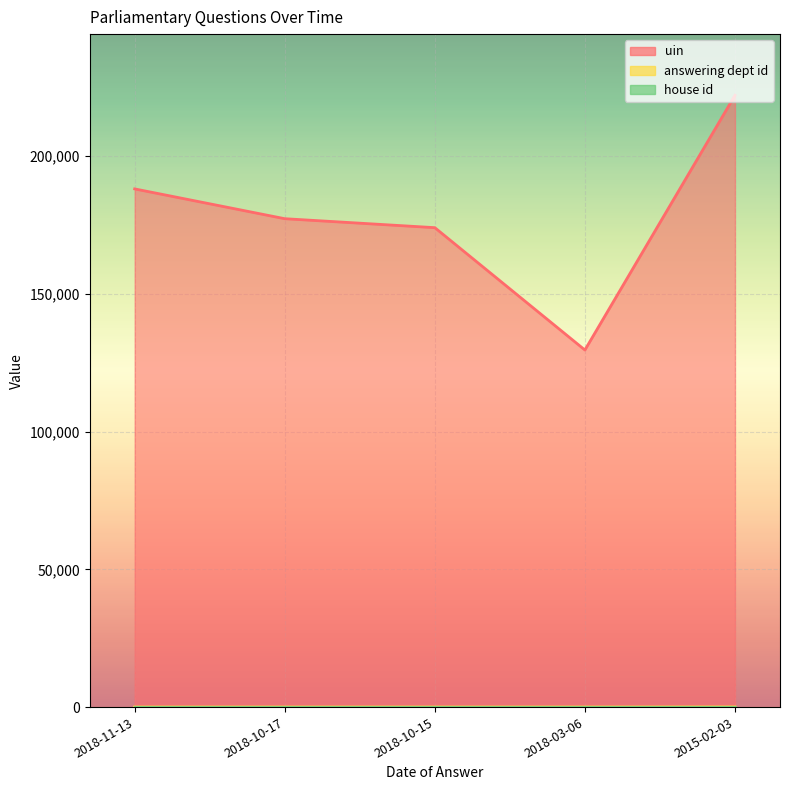

What is the label of the 2nd point from the right?

2018-03-06